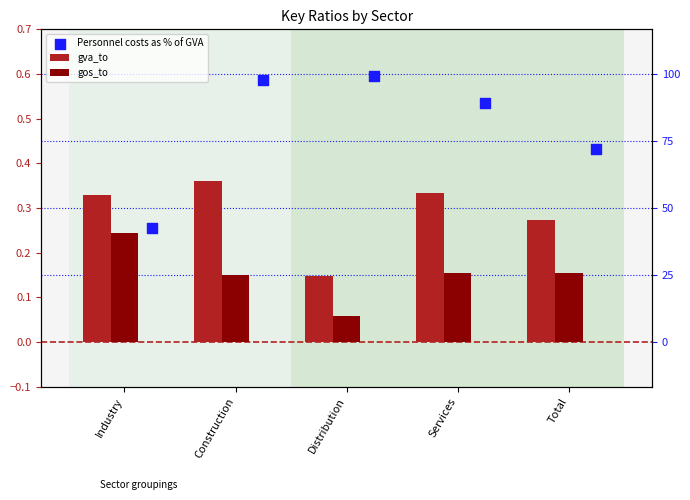

At how many categories does at least one series exceed 0?

5